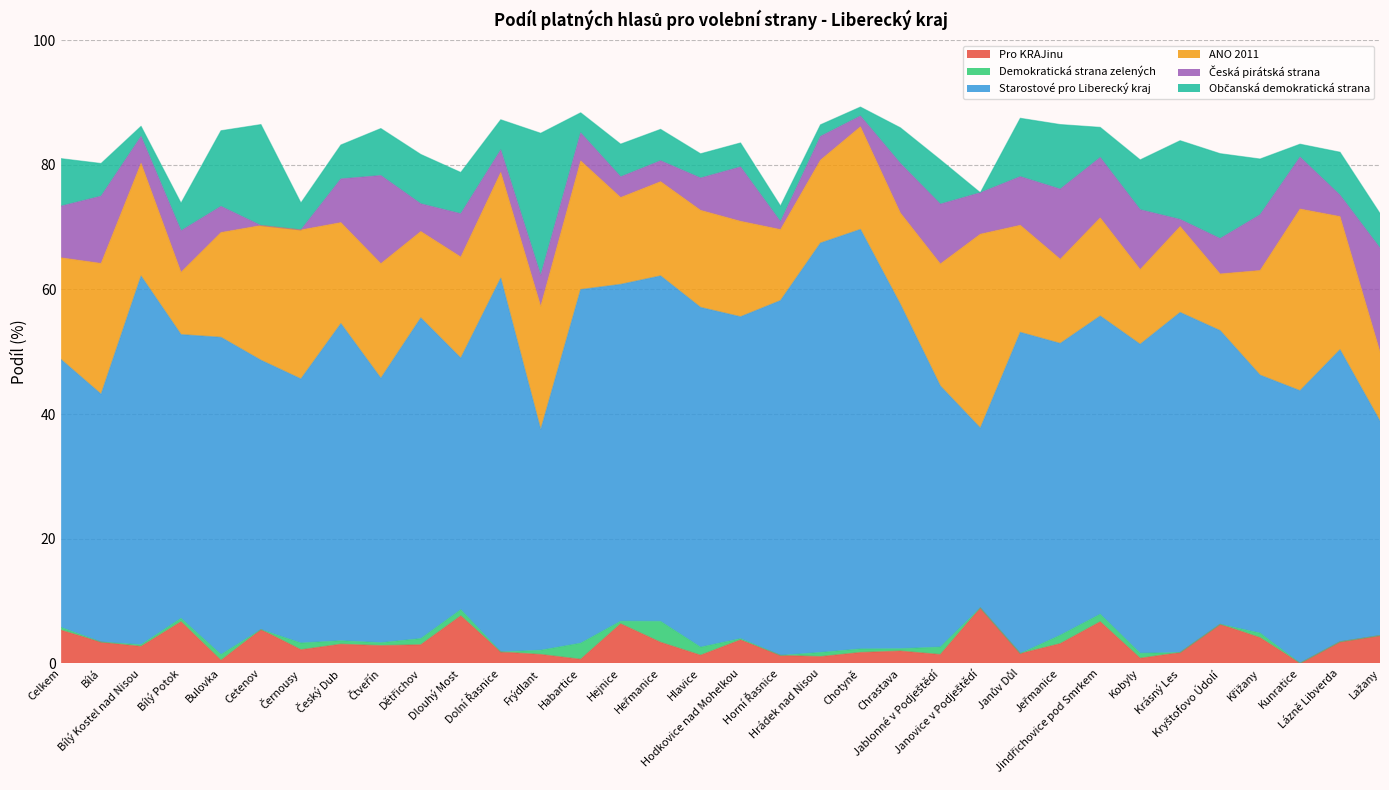

What is the difference between the highest and lowest values at Dlouhý Most?

39.4